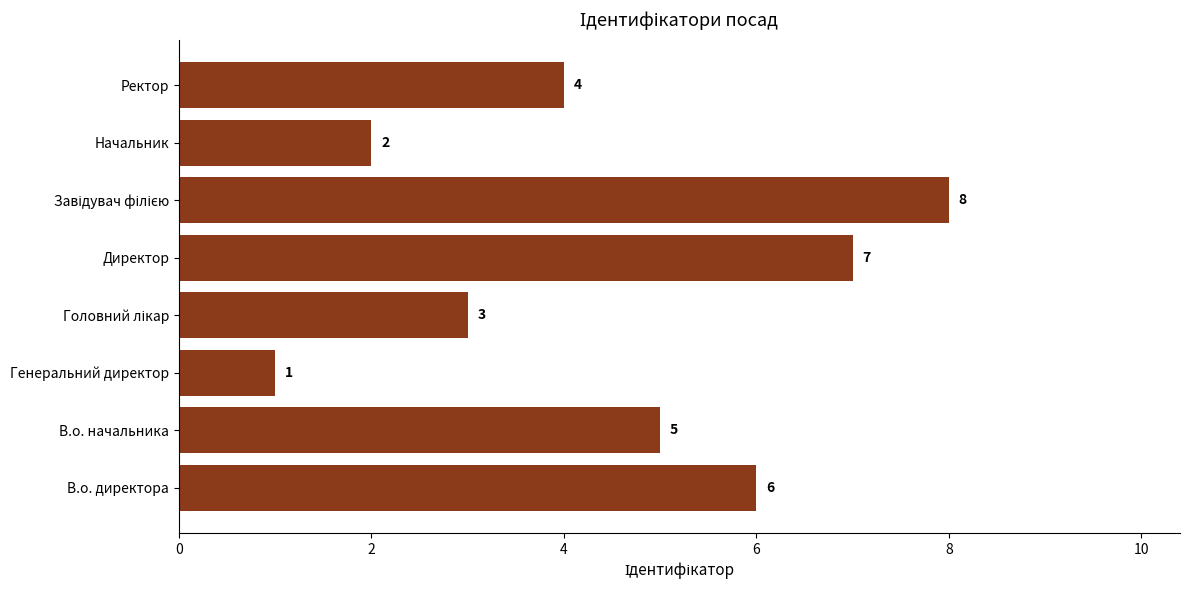

Which has a higher value, Начальник or Директор?

Директор